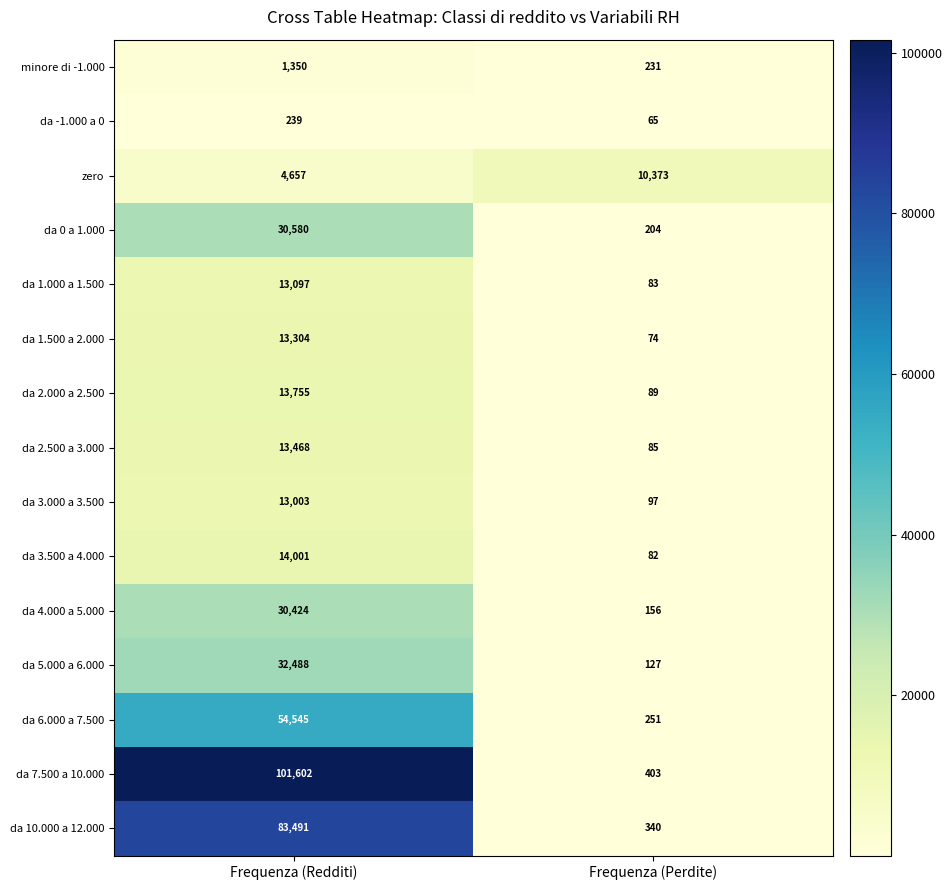

Is the value of da 6.000 a 7.500 at Frequenza (Redditi) greater than the value of da 3.000 a 3.500 at Frequenza (Redditi)?

Yes